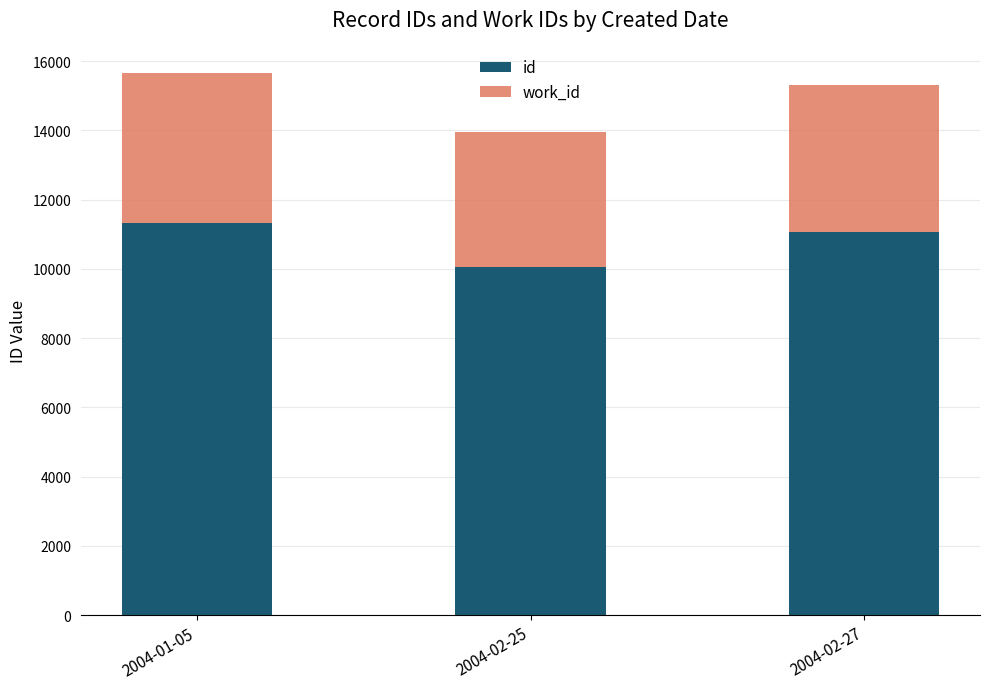

Count the id values in the range 10055 to 11333.

3